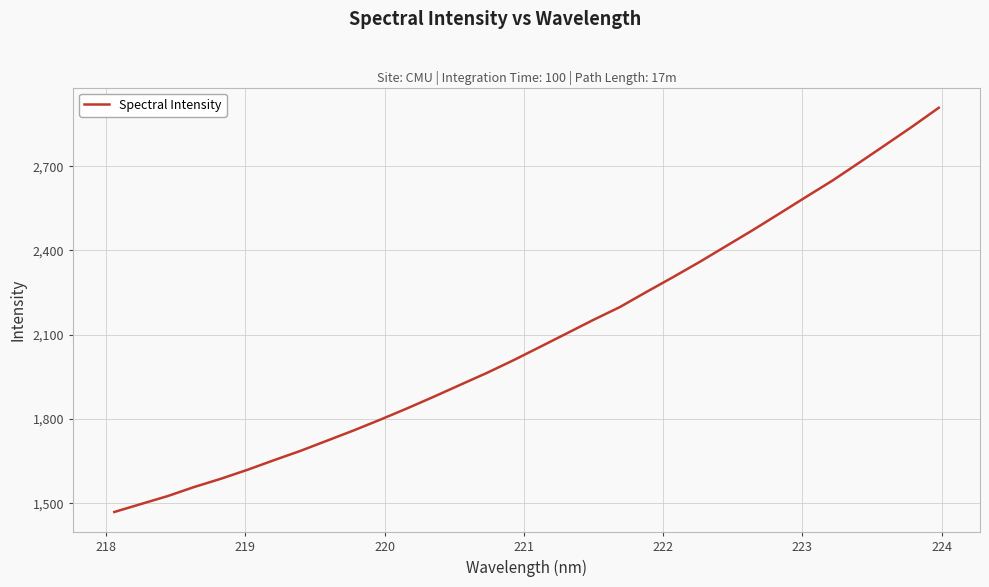

What is the difference between the maximum and minimum values?

1439.4